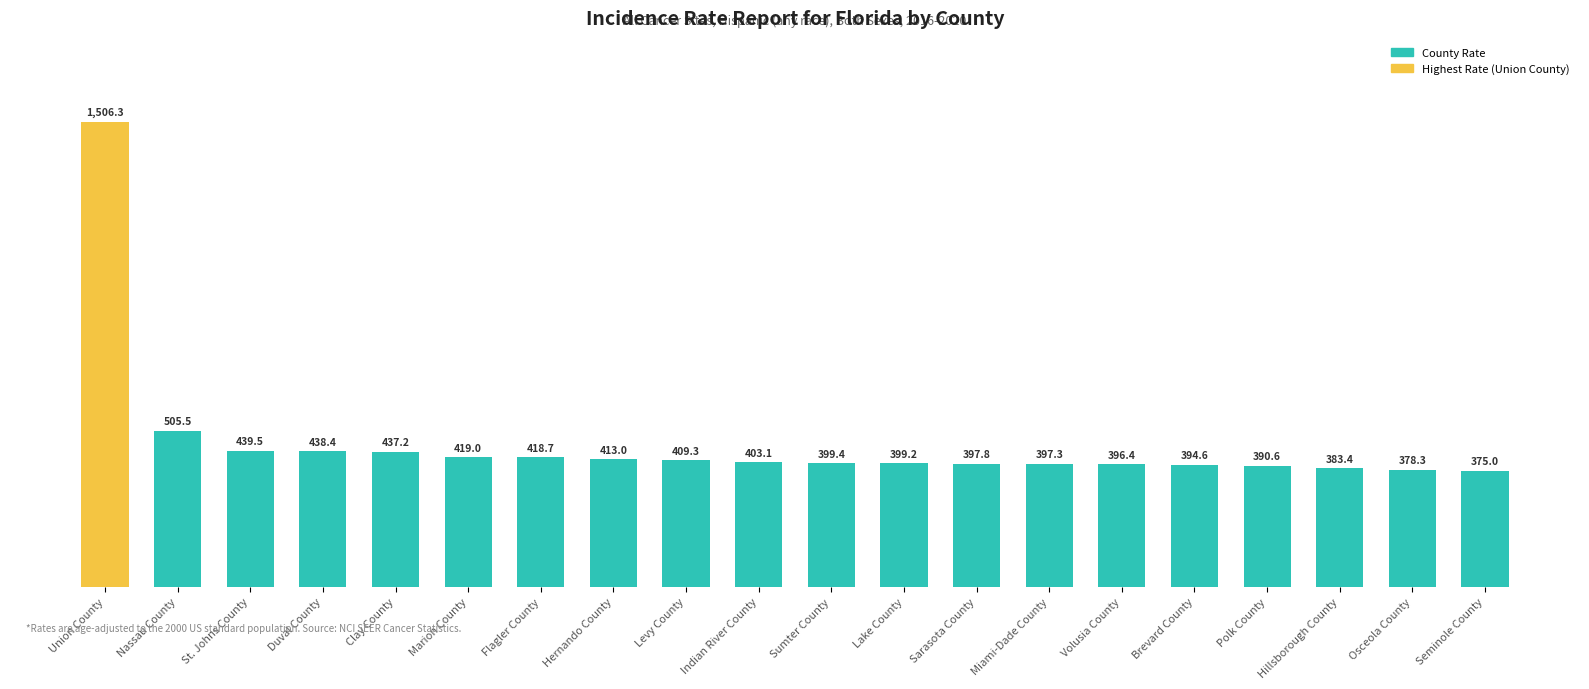

At which category does the chart reach its minimum across all series?

Seminole County